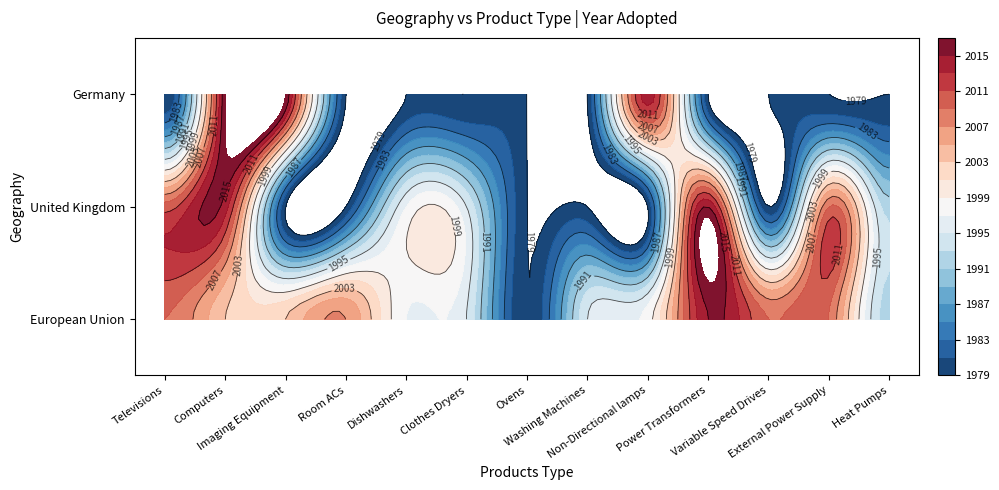

Rank the series by their maximum value, from highest to lowest.

Germany, European Union, United Kingdom